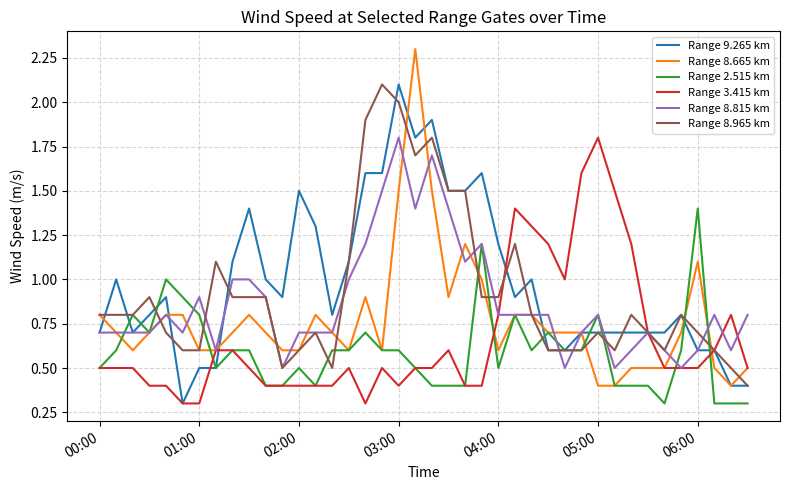

What is the highest value of the Range 3.415 km series?

1.8